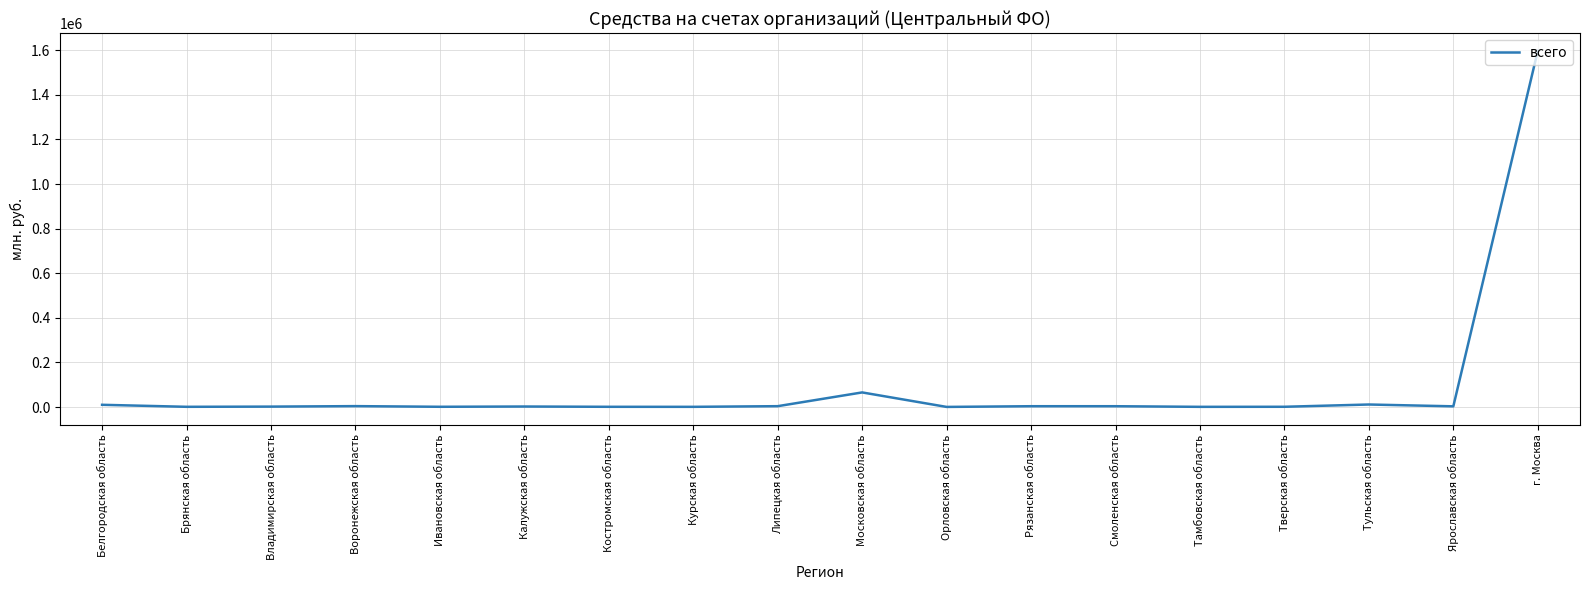

What is the sum of the values at Ивановская область and Тамбовская область?

1840